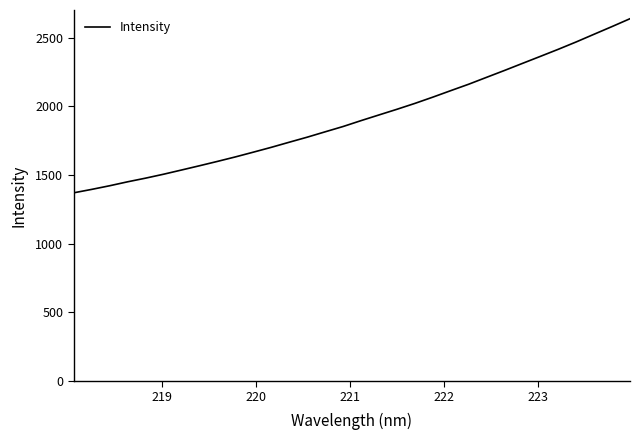

Count the number of values greater than 1895.

16